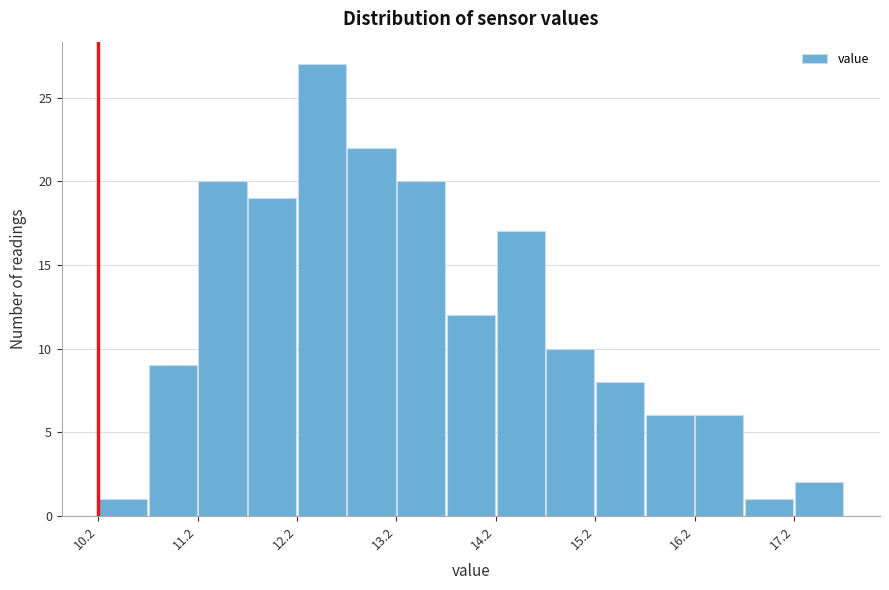

Reading left to right, list every bar in this chart as the range it spans on the x-axis followed by its height. Neither the bar edges nor the heights are printed on the chart, so give them approximately, as read against the axes.

10.23 to 10.73: 1
10.73 to 11.23: 9
11.23 to 11.73: 20
11.73 to 12.23: 19
12.23 to 12.73: 27
12.73 to 13.23: 22
13.23 to 13.73: 20
13.73 to 14.23: 12
14.23 to 14.73: 17
14.73 to 15.23: 10
15.23 to 15.73: 8
15.73 to 16.23: 6
16.23 to 16.73: 6
16.73 to 17.23: 1
17.23 to 17.73: 2